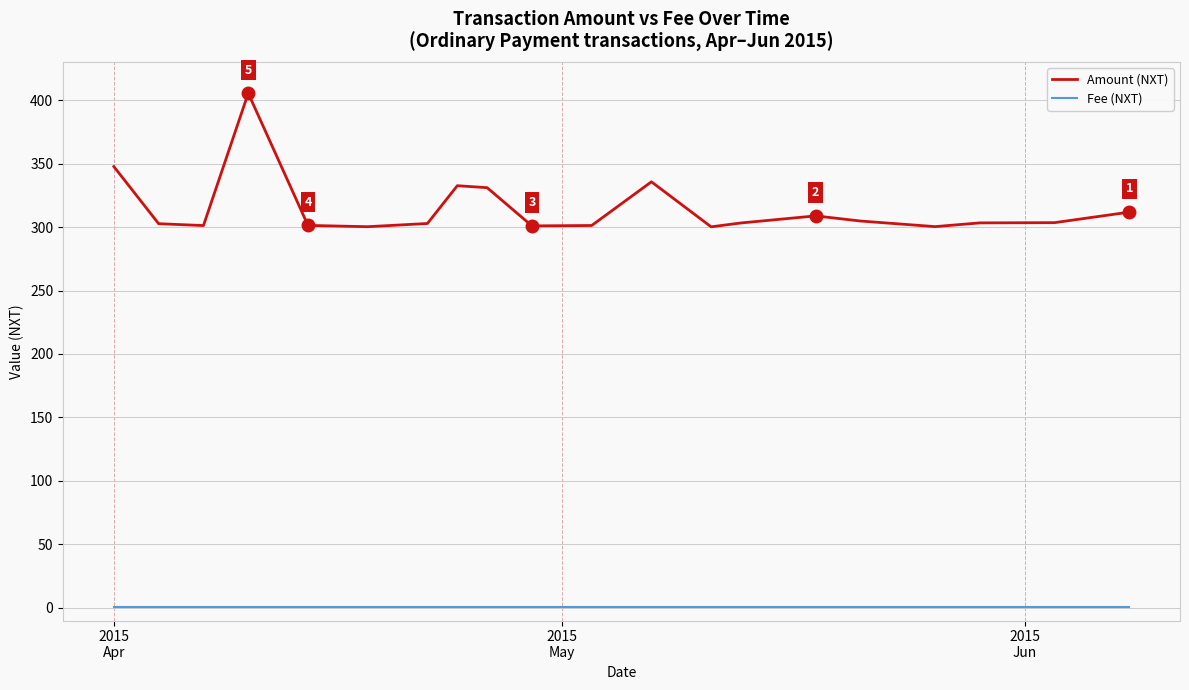

Which category has the lowest value across all series?

2015
Apr